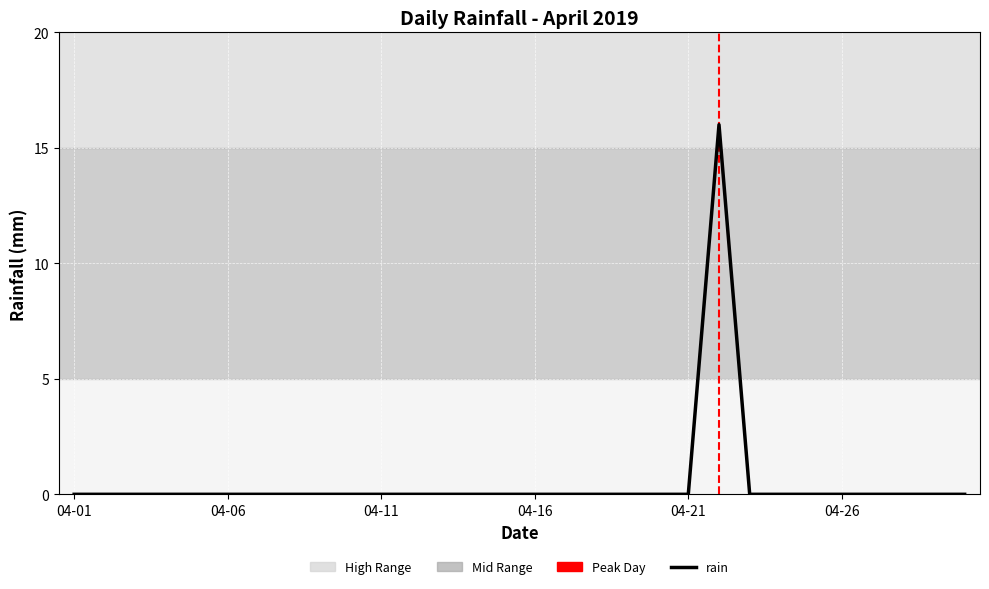

How many lines are shown in the chart?

1